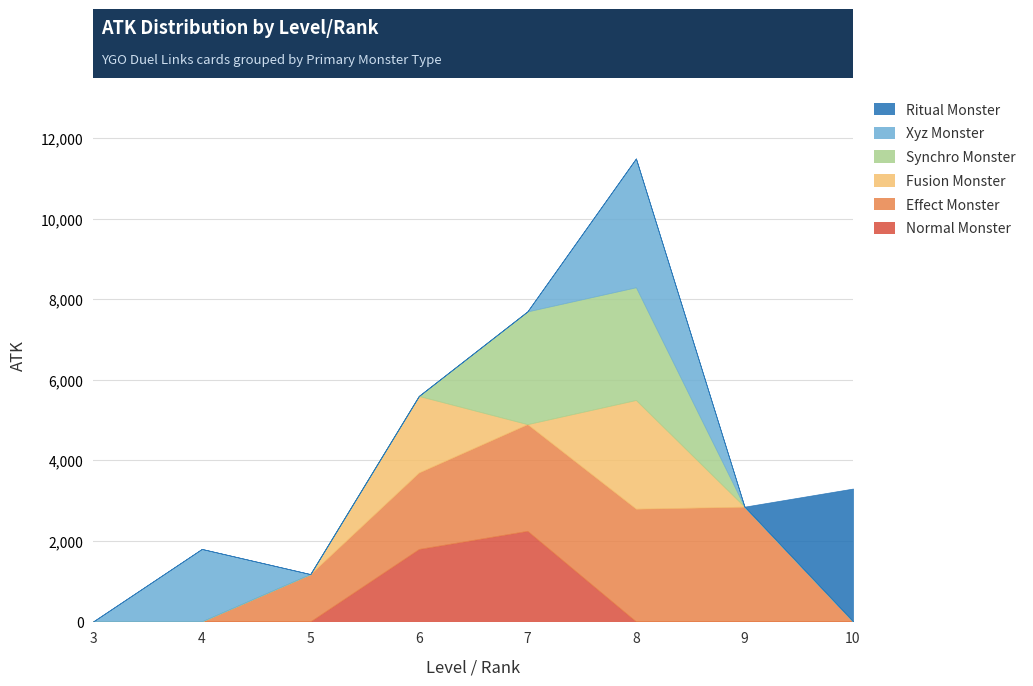

Is it true that Fusion Monster equals 609 at 8?

False